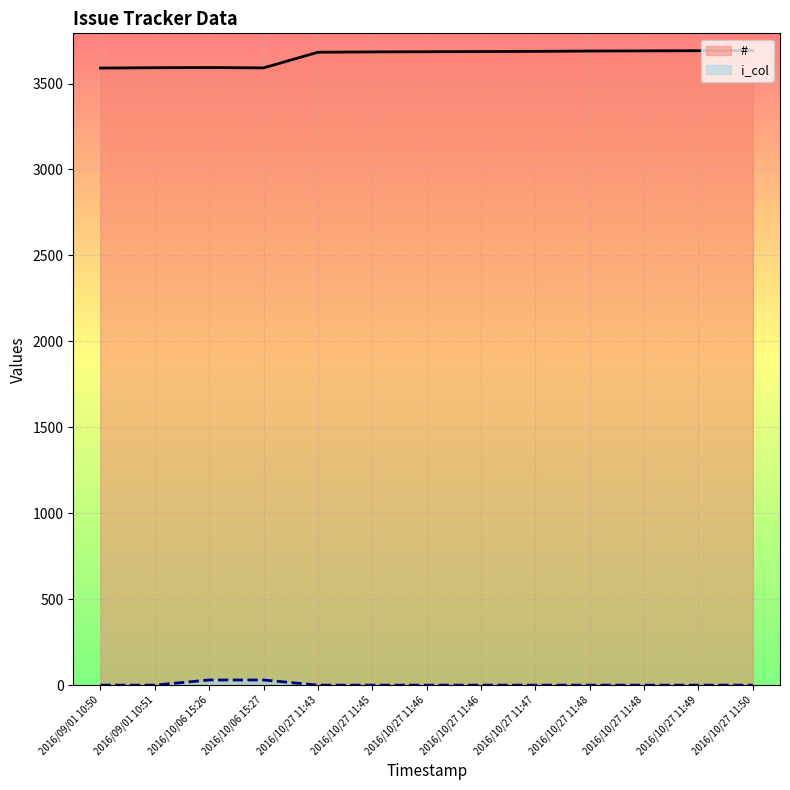

True or false: # has more than 0 points higher than both neighbors.

True